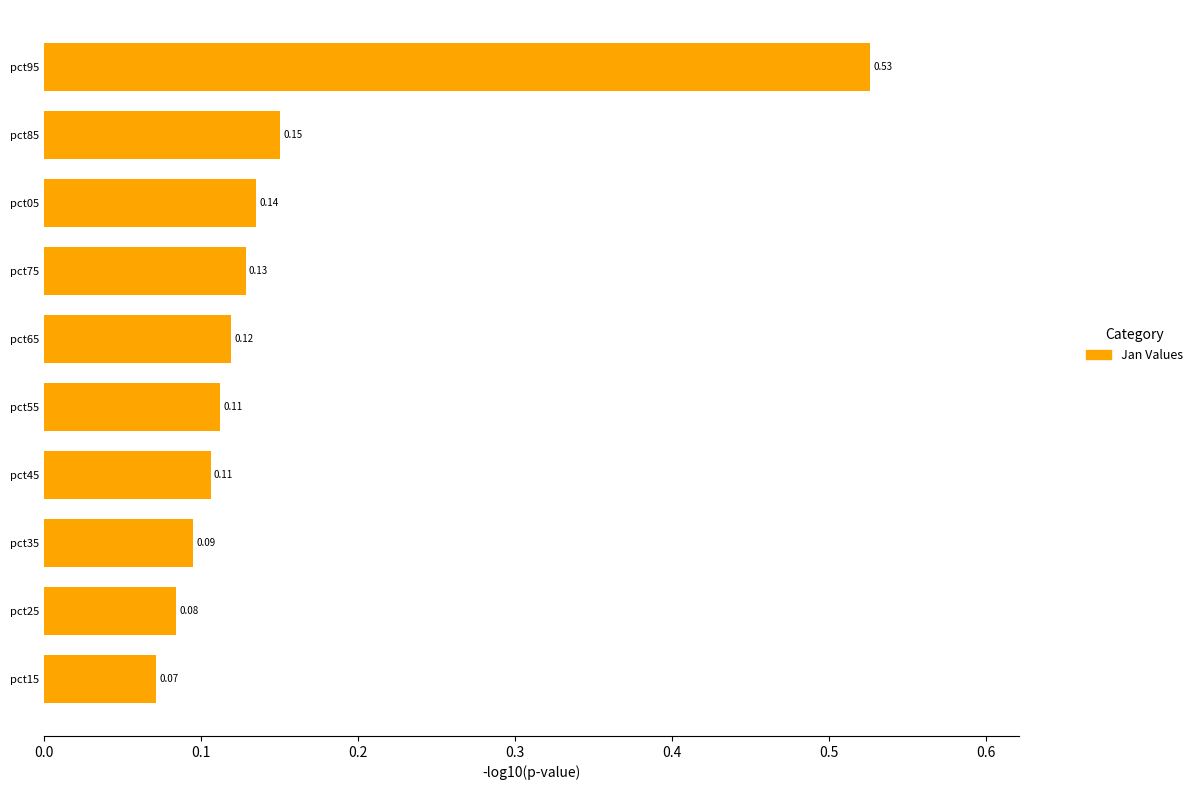

Which label corresponds to the largest value in the chart?

pct95